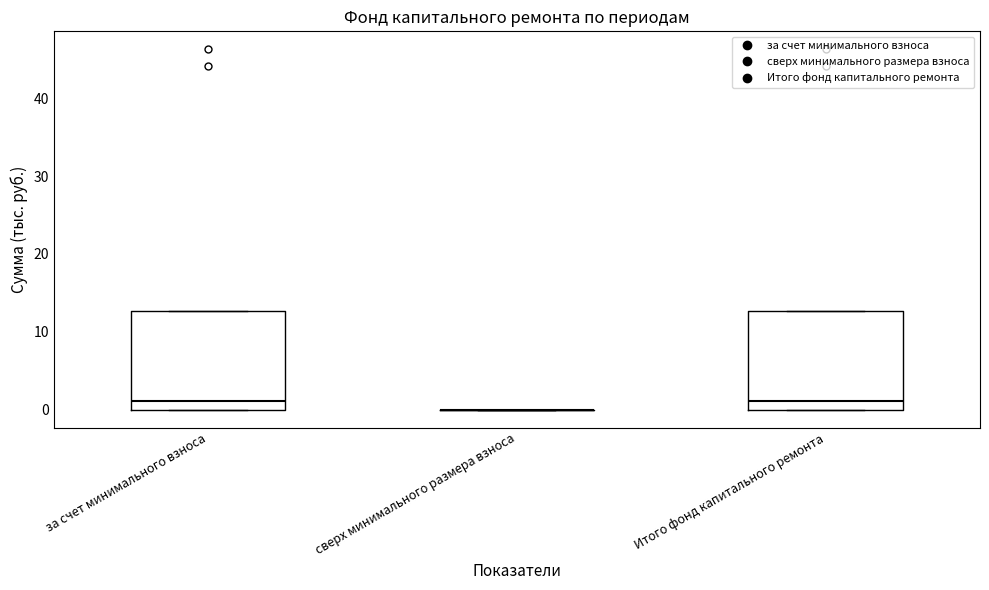

Reading left to right, transcribe this box plot: for each box, give where its median line is, the range the box spans, and where its two whiskers end, as read against the y-axis. The values are not printed on the chart, so give them approximately, as read against the axis.

за счет минимального взноса: median 1, box 0 to 13, whiskers 0 to 13
сверх минимального размера взноса: box collapsed to a line at 0, whiskers 0 to 0
Итого фонд капитального ремонта: median 1, box 0 to 13, whiskers 0 to 13